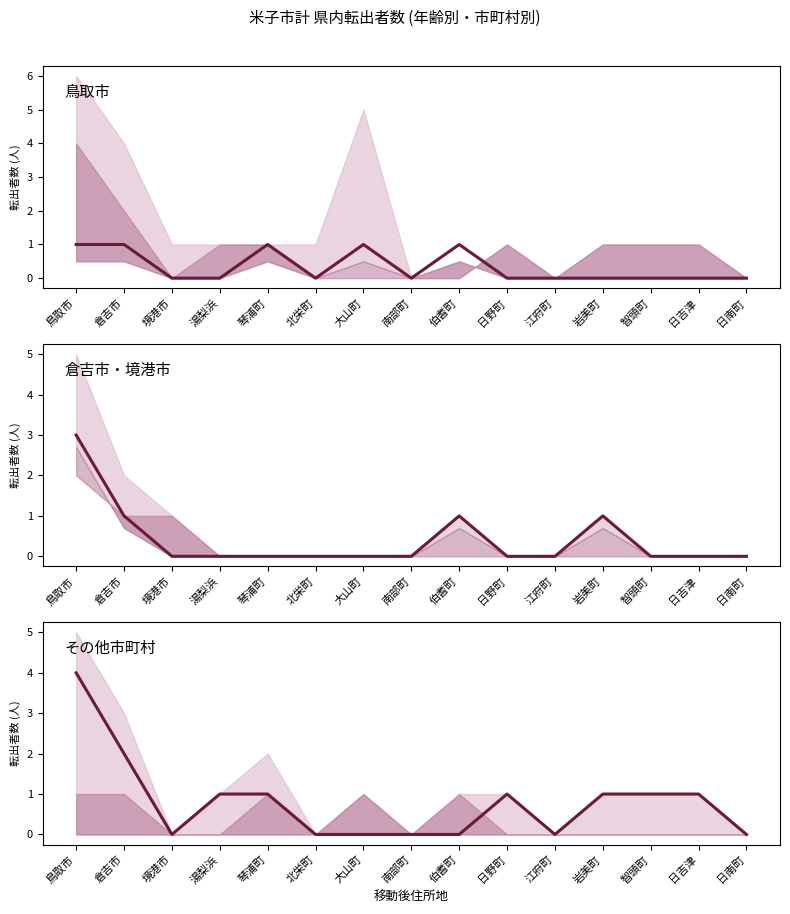

At which category is the sum across all series the highest?

鳥取市